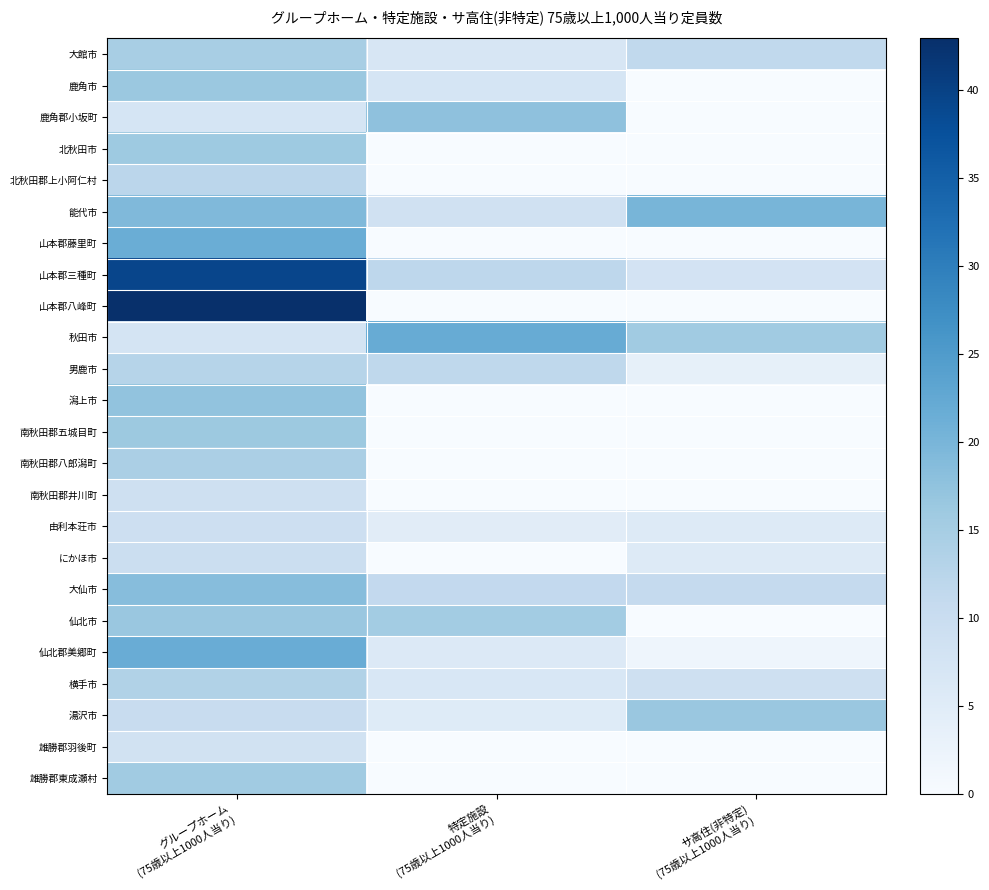

Which series has the widest spread of values?

山本郡八峰町